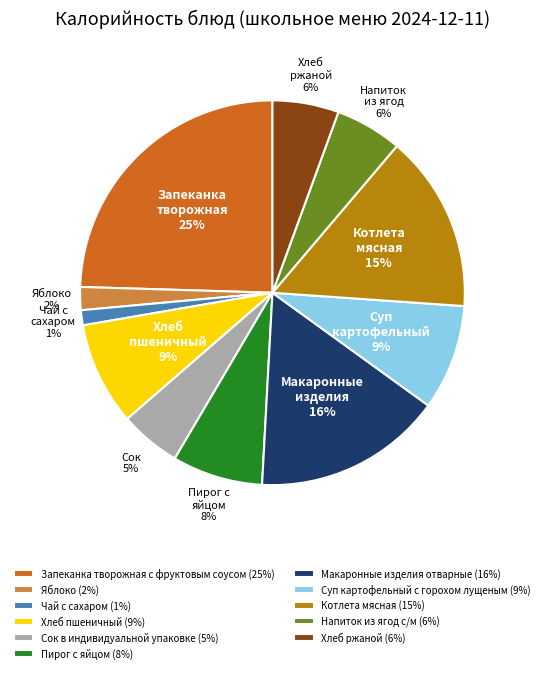

To the nearest percent, what is the combined percentage of Макаронные изделия отварные (16%) and Напиток из ягод с/м (6%)?

22%